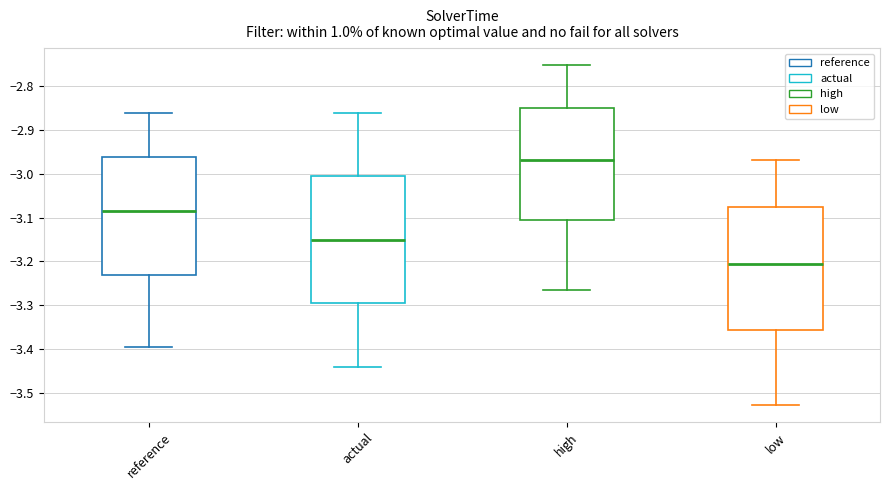

Reading left to right, read every box against the y-axis: the position of its median line, the range the box covers, and the ends of its whiskers. The values are not printed on the chart, so give them approximately, as read against the axis.

reference: median -3.09, box -3.23 to -2.96, whiskers -3.39 to -2.86
actual: median -3.15, box -3.30 to -3.01, whiskers -3.44 to -2.86
high: median -2.97, box -3.11 to -2.85, whiskers -3.26 to -2.75
low: median -3.21, box -3.36 to -3.08, whiskers -3.53 to -2.97